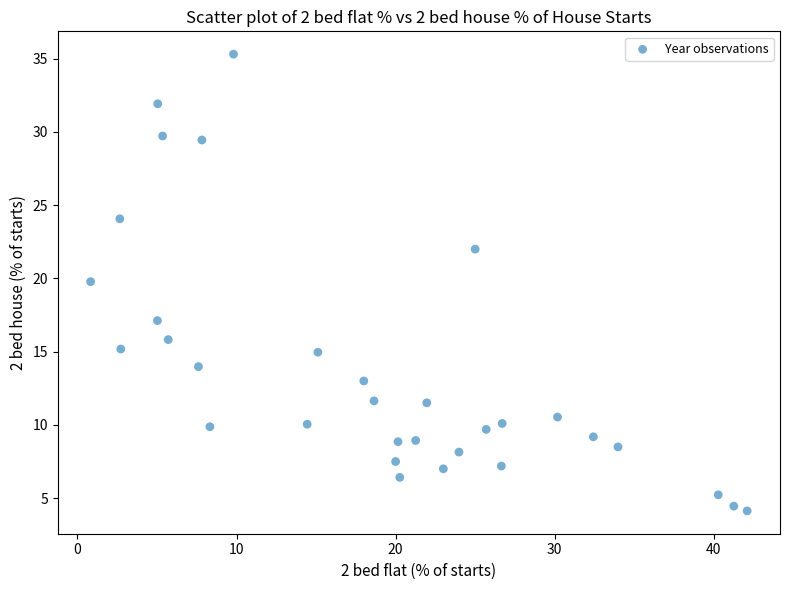

What is the range of X values (max minus min)?

41.3